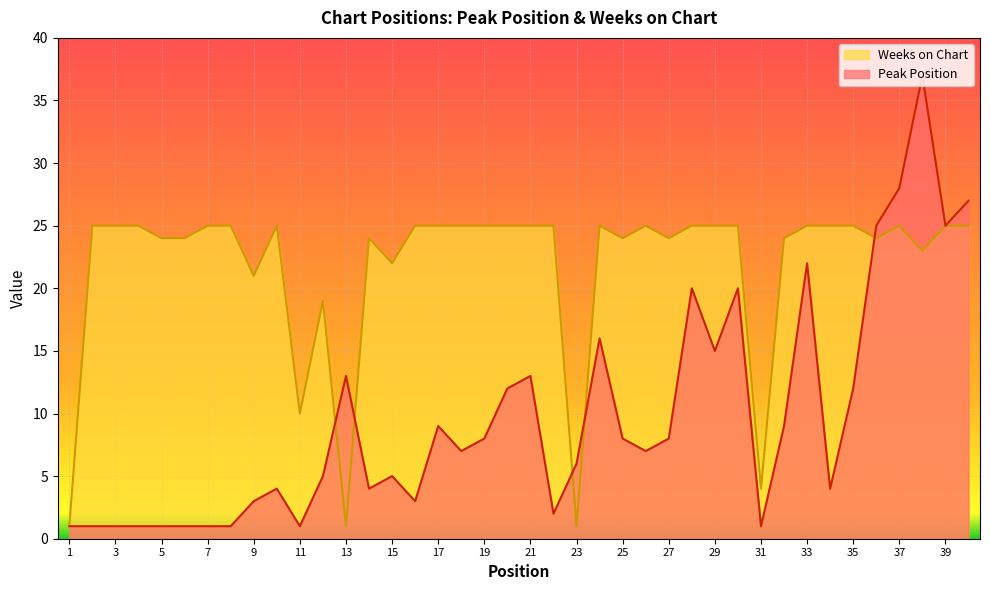

In Peak Position, how many points are higher than both neighbors (excluding endpoints)?

10